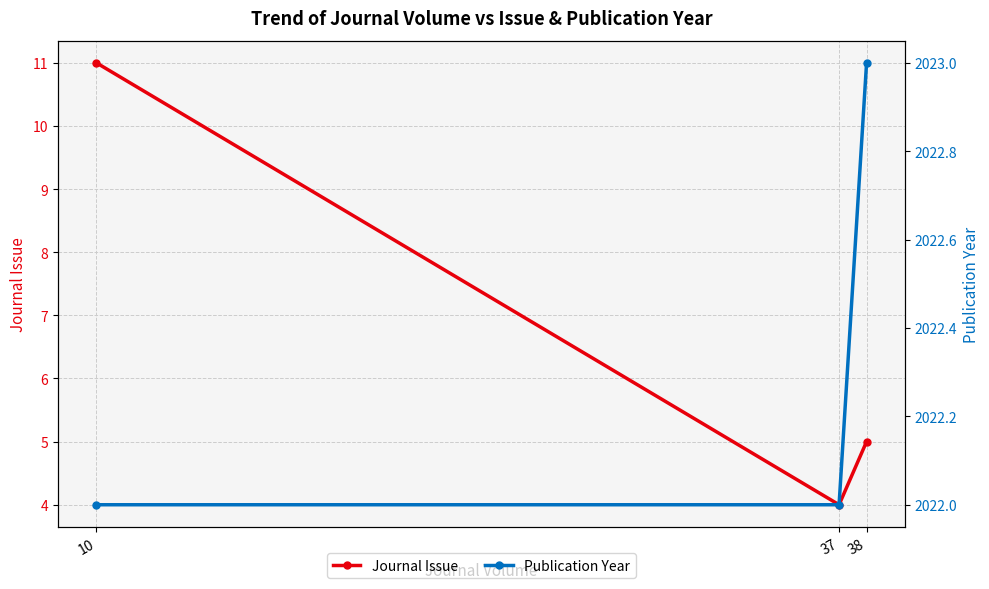

Reading left to right, extract all data points from this chart.

Journal Issue: 5	4	11
Publication Year: 2023	2022	2022